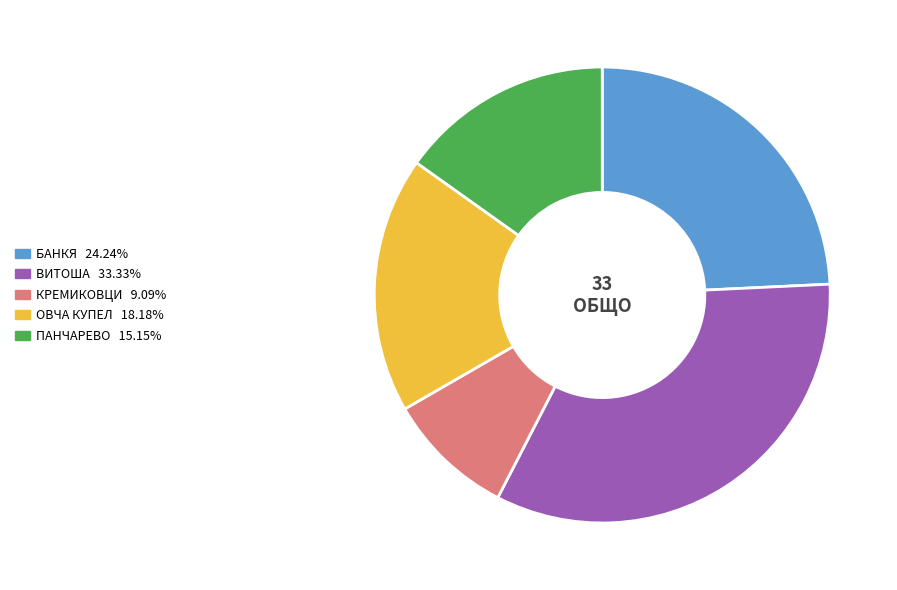

What is the largest slice in the pie chart?

ВИТОША